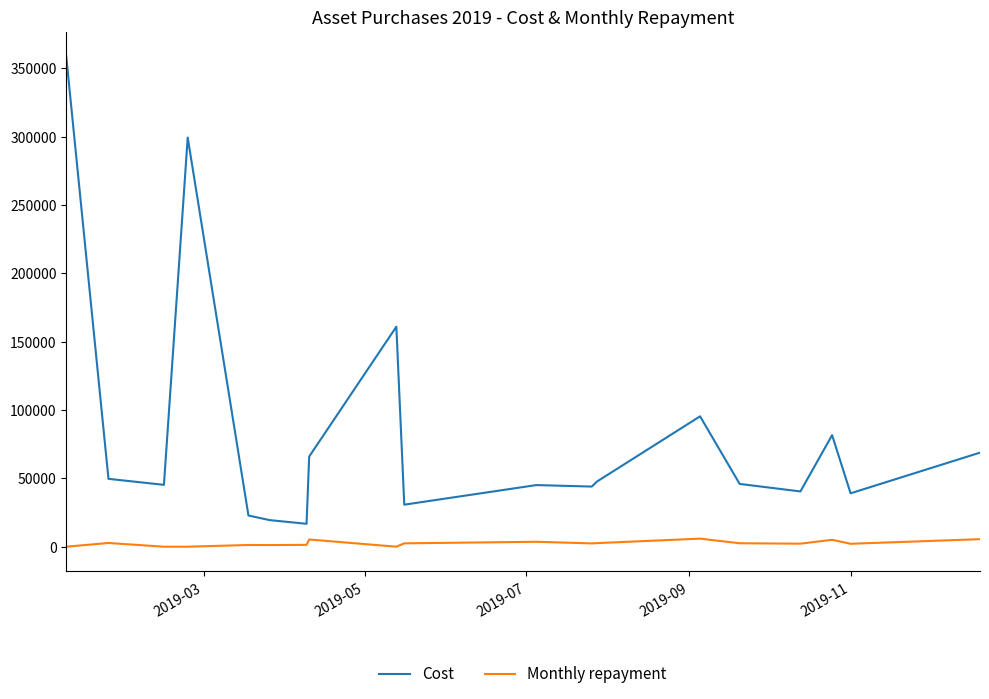

What is the lowest value of the Cost series?

16754.7